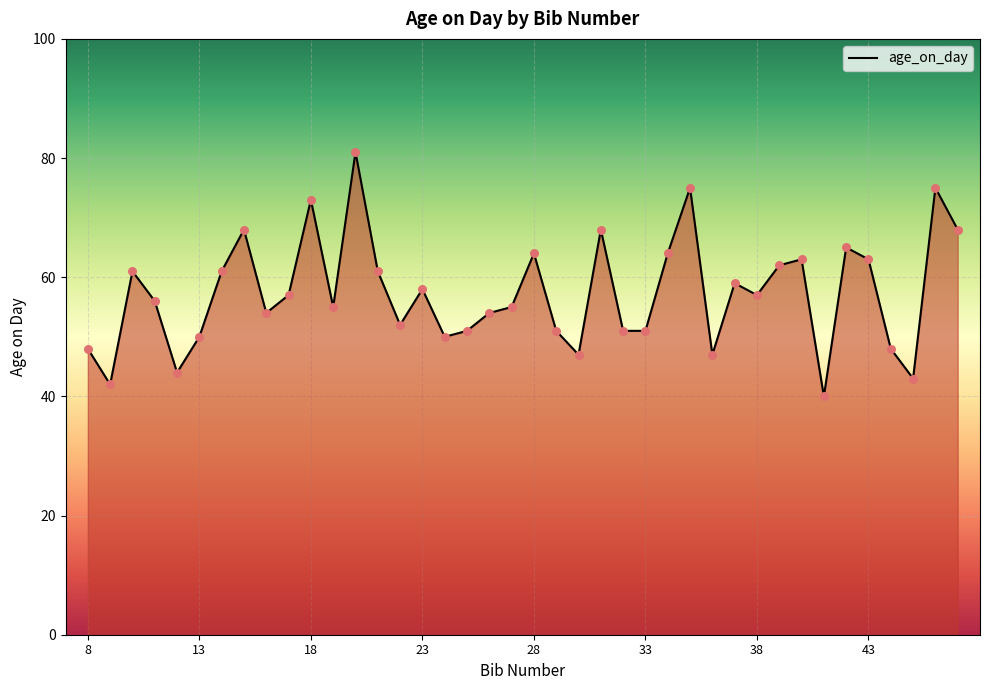

What is the difference between the maximum and minimum values?

41